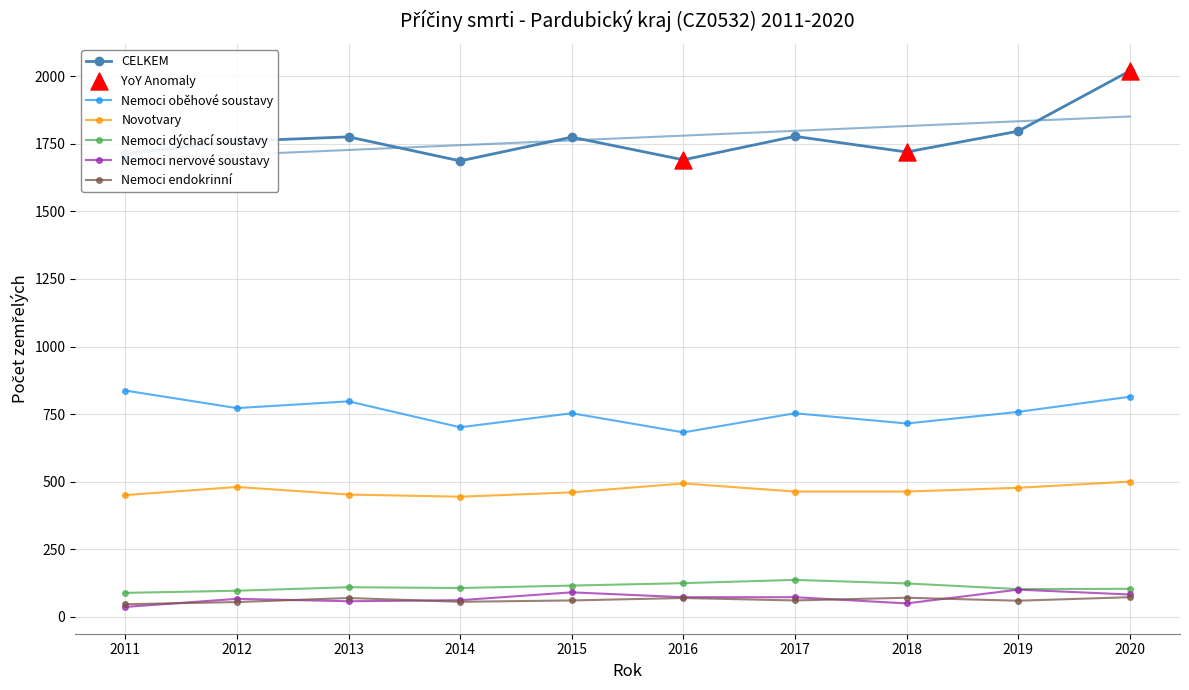

Which series reaches the maximum Y coordinate?

CELKEM